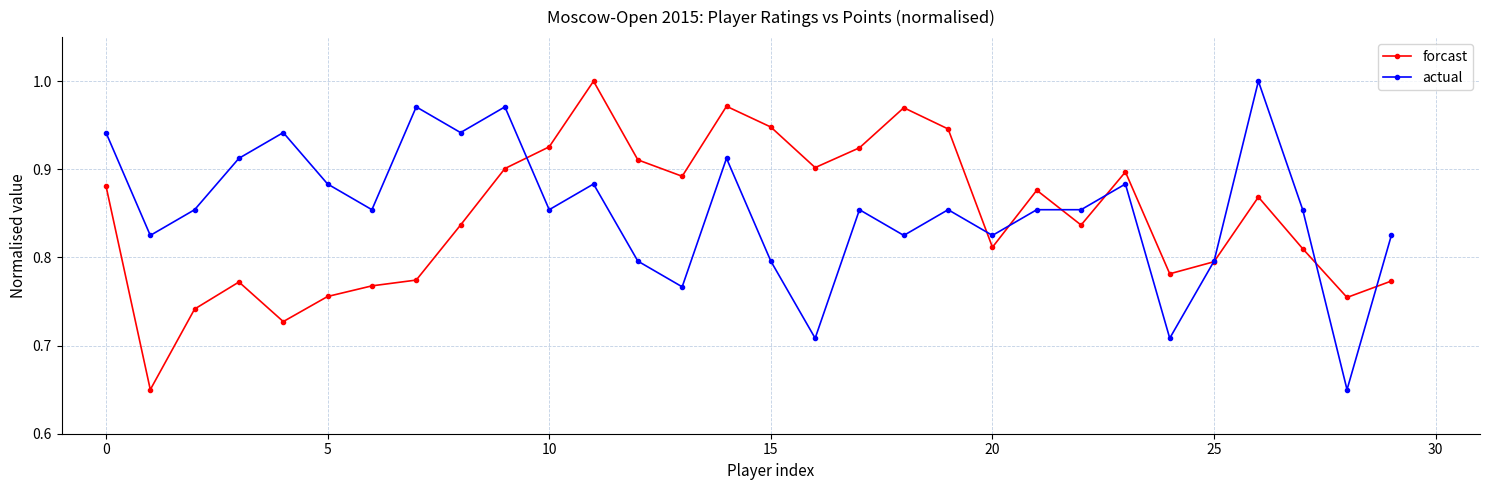

How many distinct data groups are displayed?

2